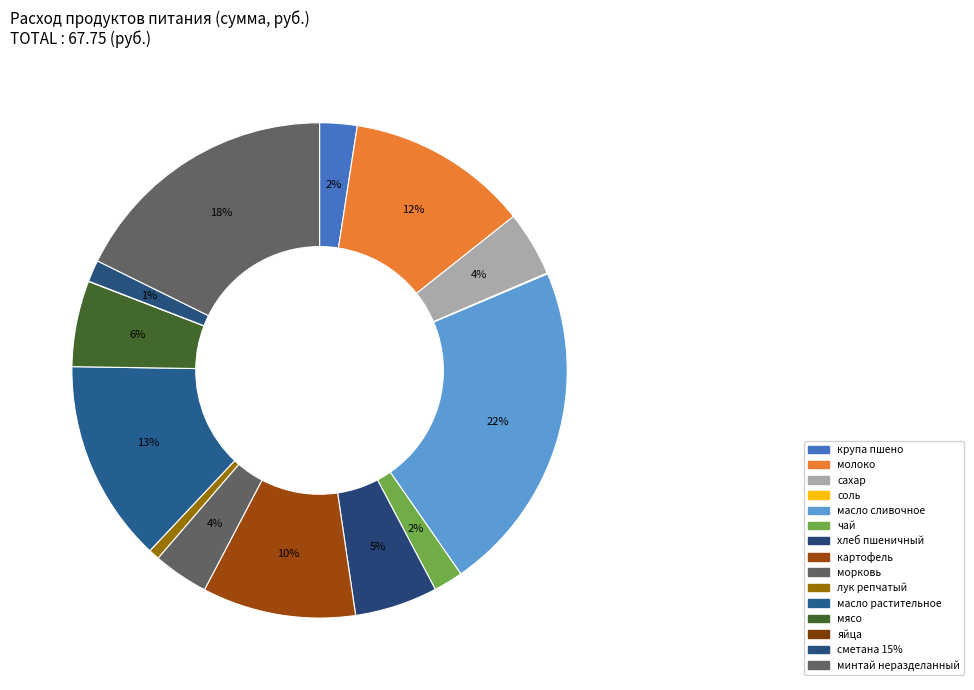

Is there a majority slice in this chart?

No